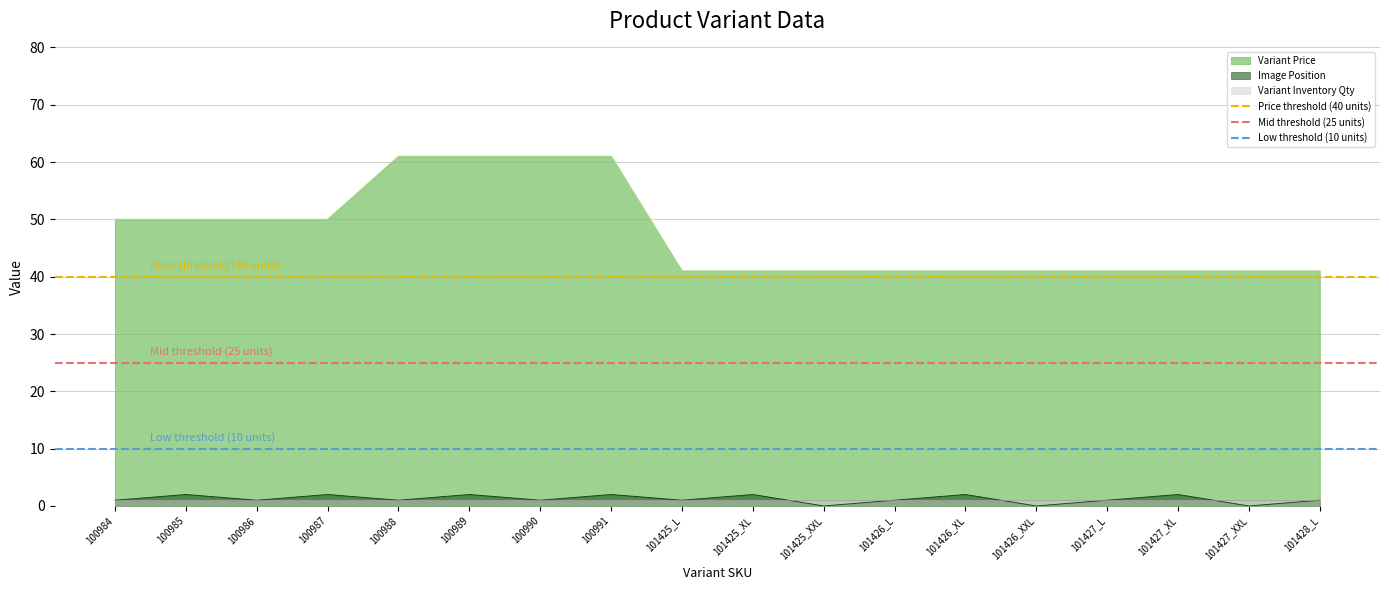

The value of Low threshold (10 units) at 100984 is 13. True or false?

False